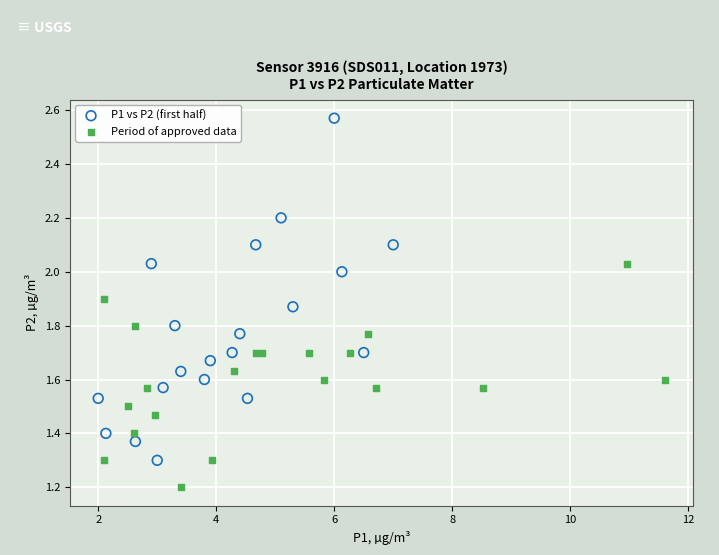

What are all the series names shown in the legend?

P1 vs P2 (first half), Period of approved data